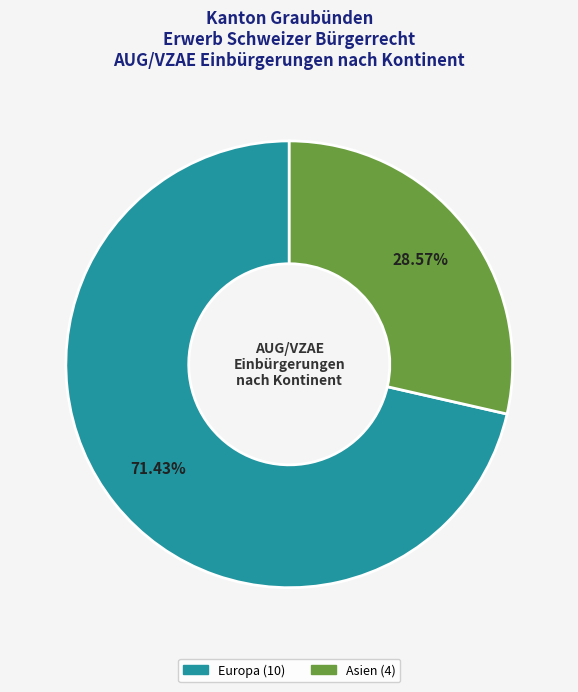

Does any single category account for the majority?

Yes